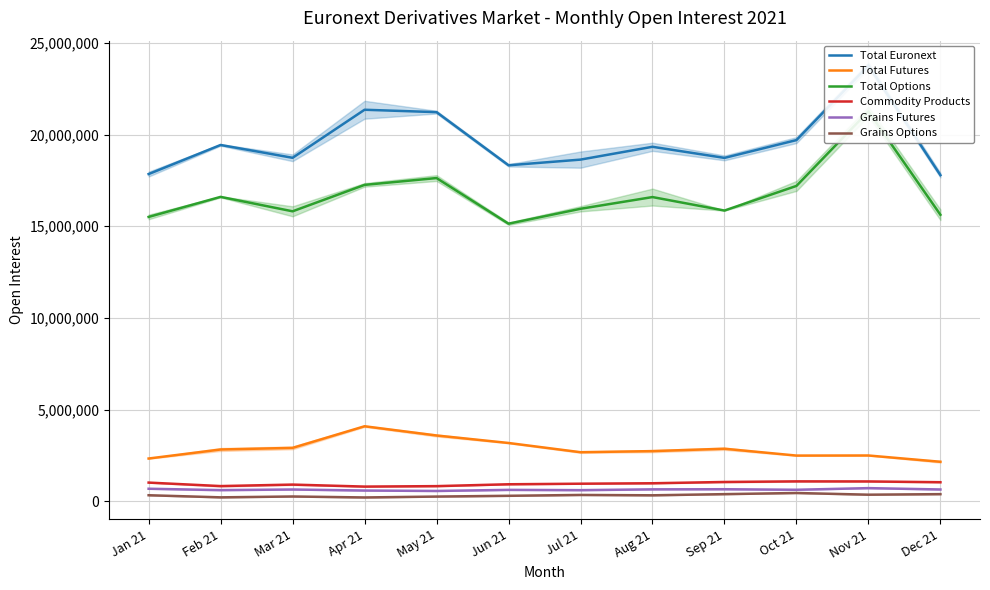

What position from the right is Feb 21?

11